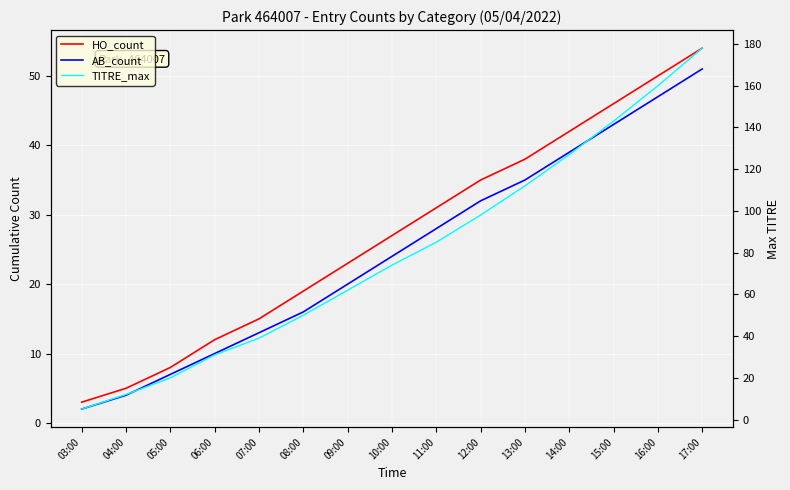

True or false: AB_count and HO_count intersect in this chart.

False